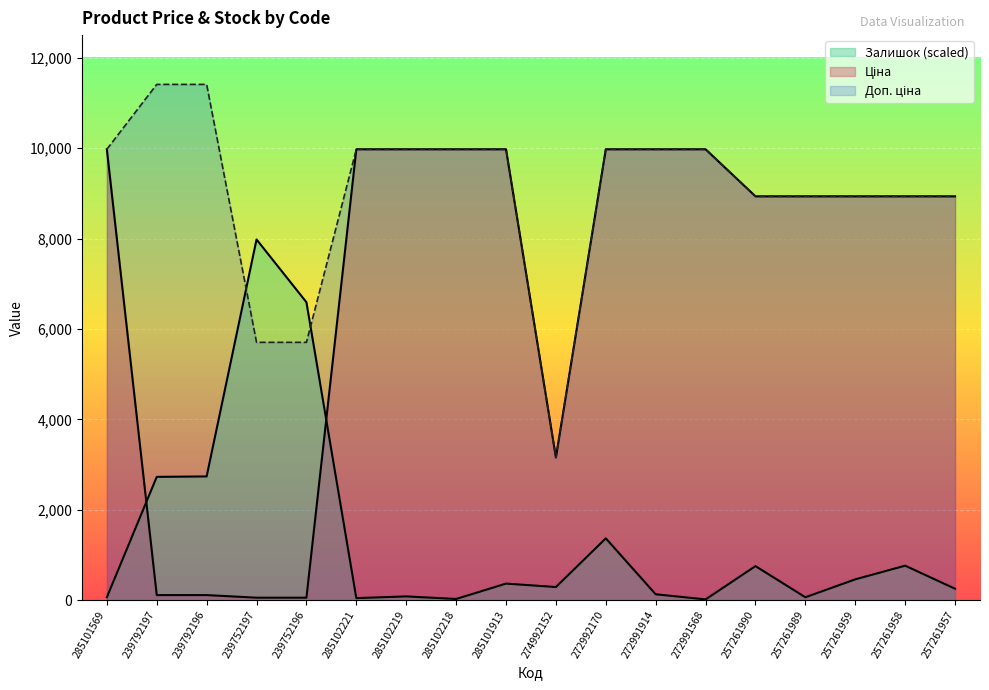

What is the total value across all series at 239752196?

12353.8